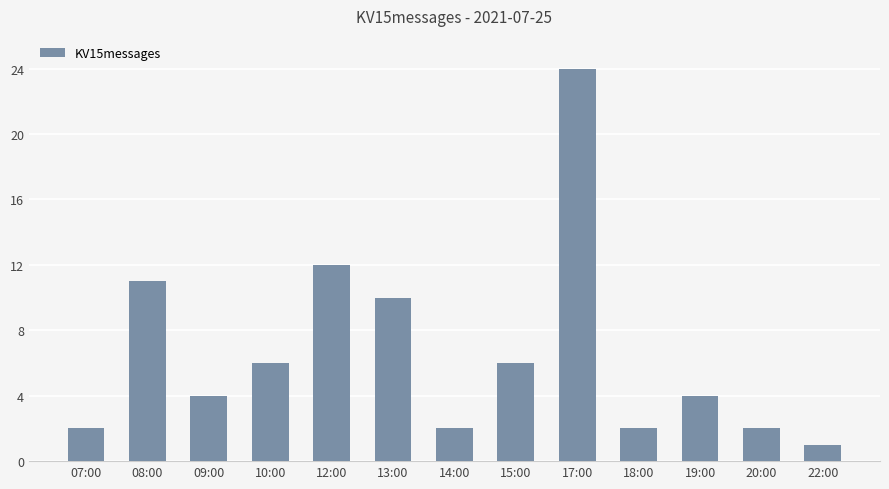

What is the maximum value shown in the chart?

24